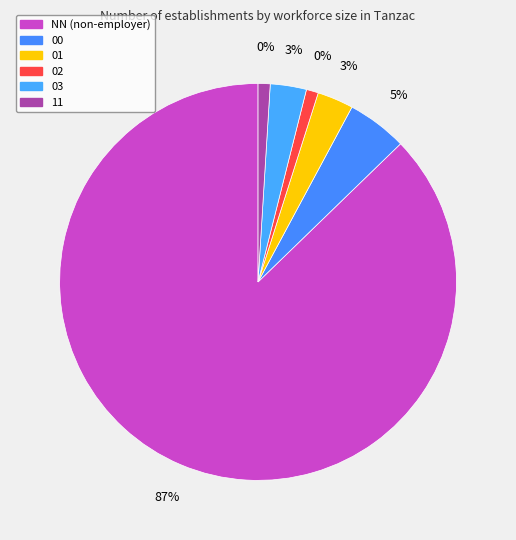

What is the majority slice?

NN